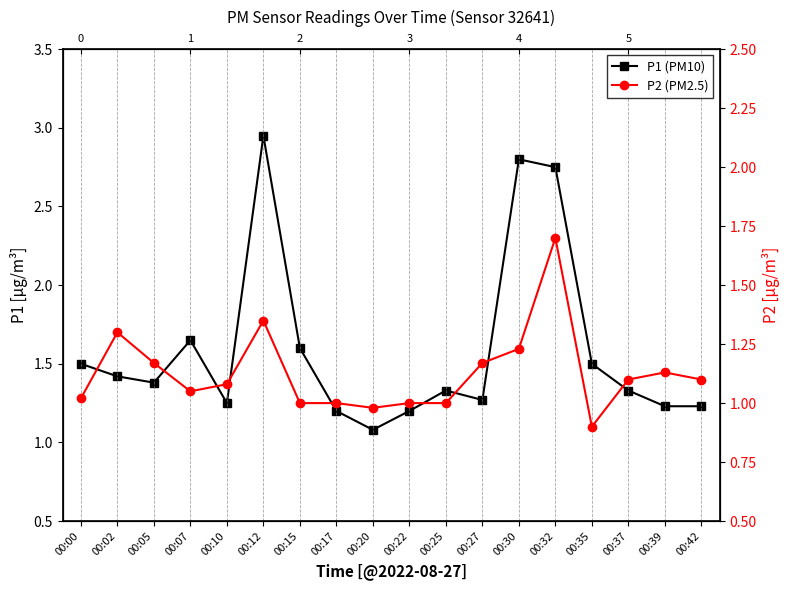

Is the value of P2 (PM2.5) at 00:35 greater than the value of P1 (PM10) at 00:00?

No